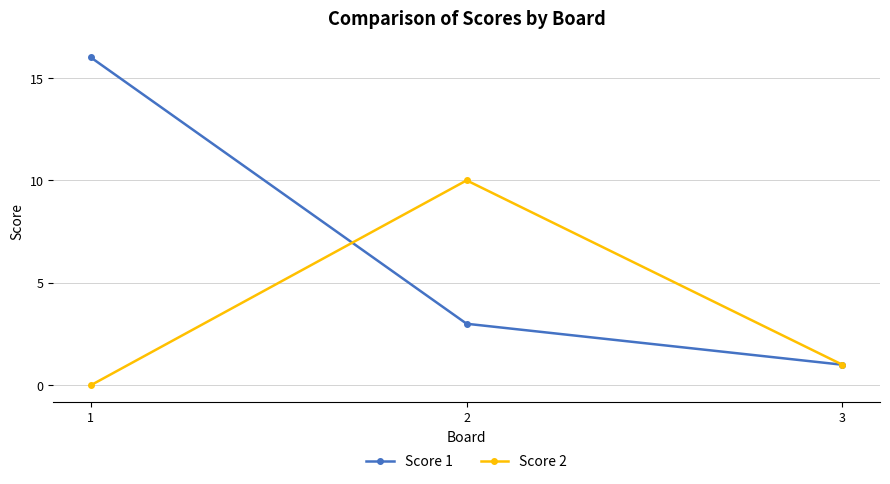

The Score 2 series shows 1 at 3. True or false?

True